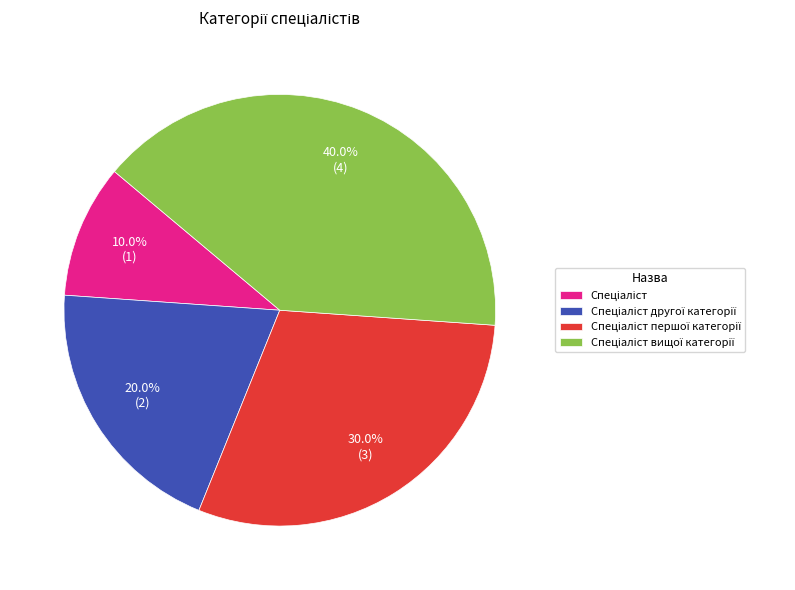

To the nearest percent, what is the difference between the largest and smallest slice percentages?

30%